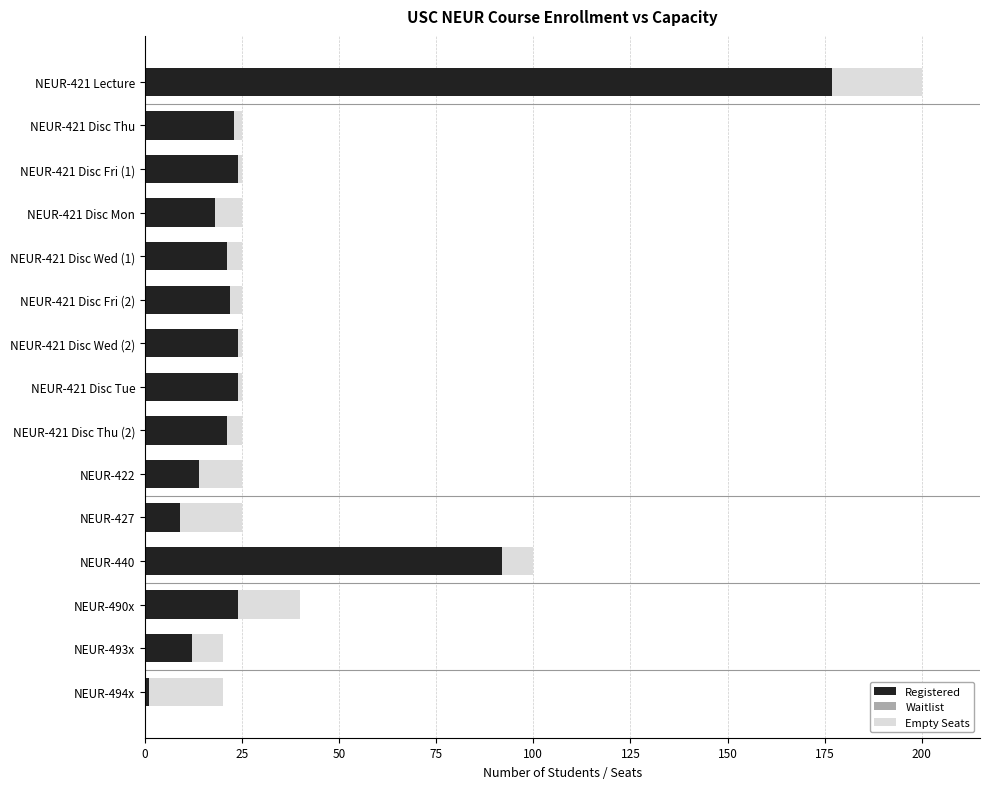

How many values in the Registered series are below 22?

7